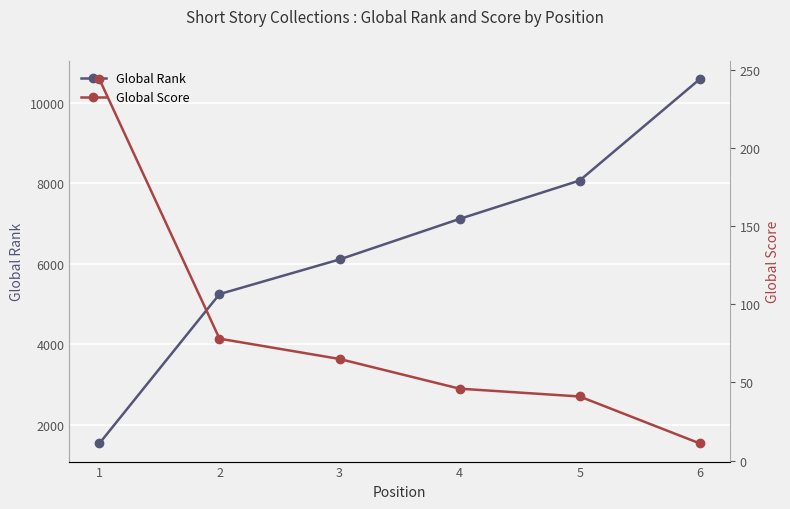

Reading left to right, transcribe all the data shown in this chart.

Global Rank: 1537	5249	6111	7119	8074	10593
Global Score: 244	78	65	46	41	11